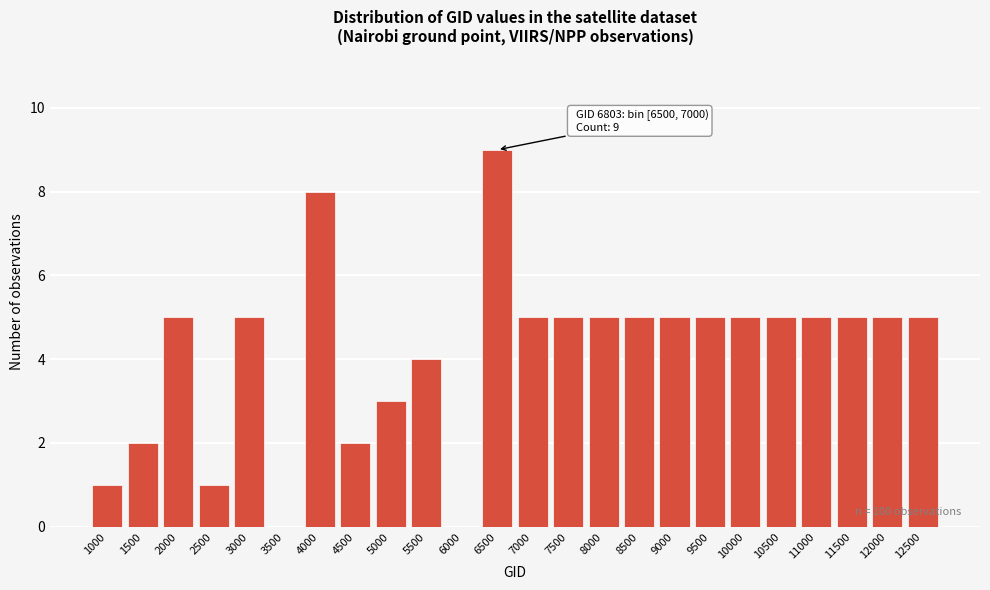

Reading left to right, what are all the values shown in this chart?

1000=1	1500=2	2000=5	2500=1	3000=5	3500=0	4000=8	4500=2	5000=3	5500=4	6000=0	6500=9	7000=5	7500=5	8000=5	8500=5	9000=5	9500=5	10000=5	10500=5	11000=5	11500=5	12000=5	12500=5